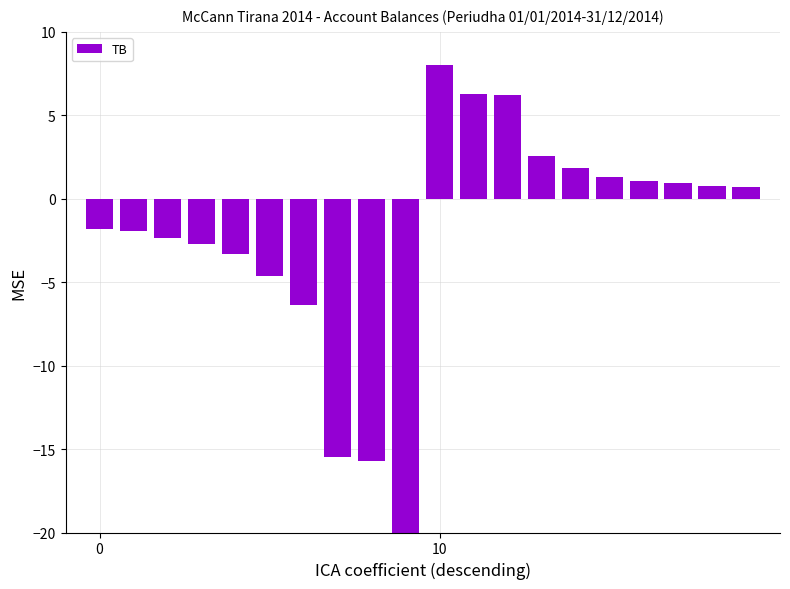

What is the difference between the second highest and second lowest values?

22.0